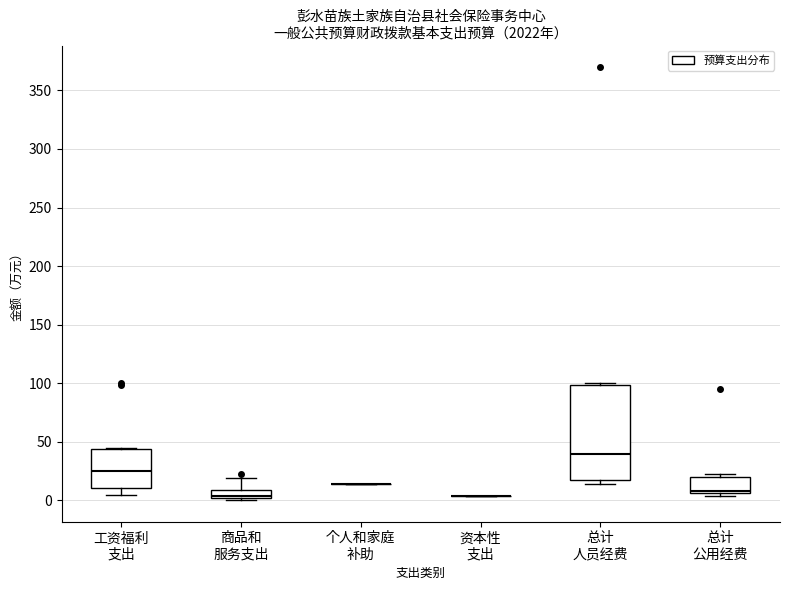

Comparing the boxes themselves (not the whiskers), which one is the tallest?

总计 人员经费